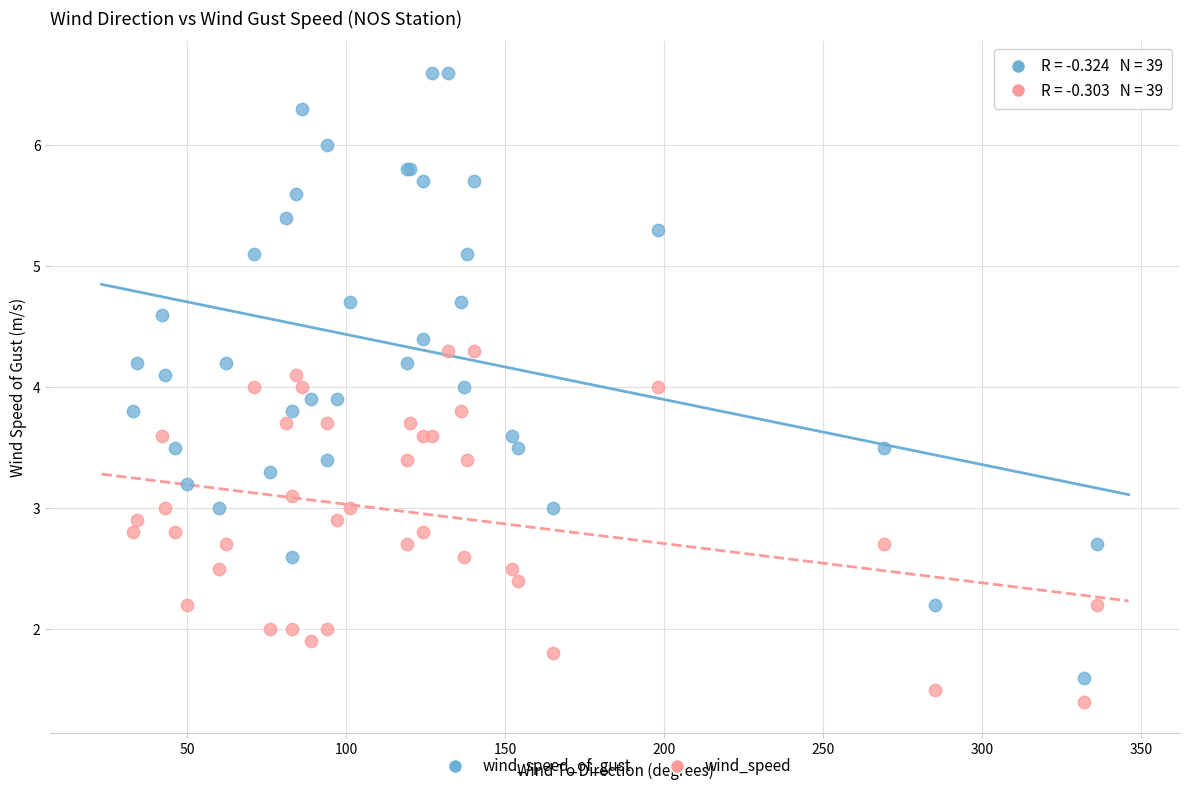

Which series has the widest spread of Y values?

wind_speed_of_gust